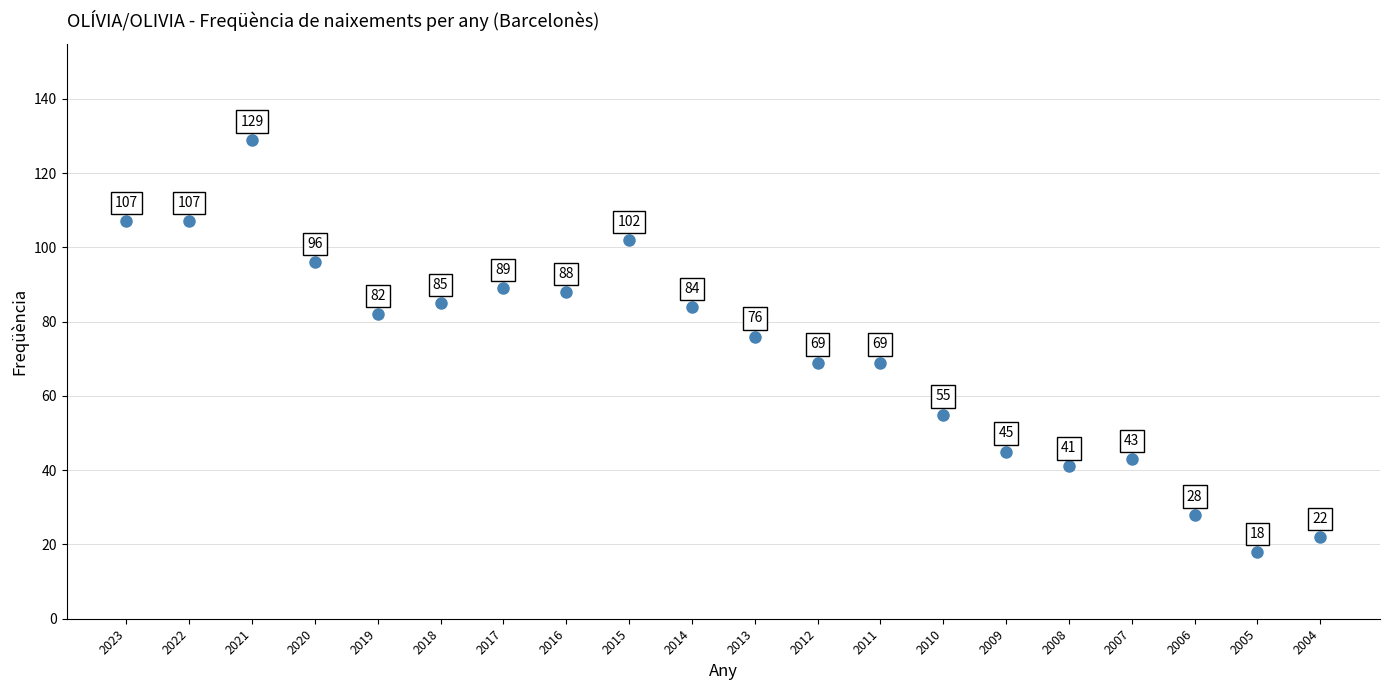

What is the range of Y values (max minus min)?

111